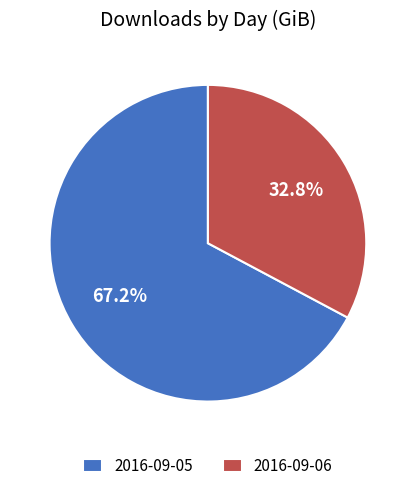

Between 2016-09-06 and 2016-09-05, which is larger?

2016-09-05